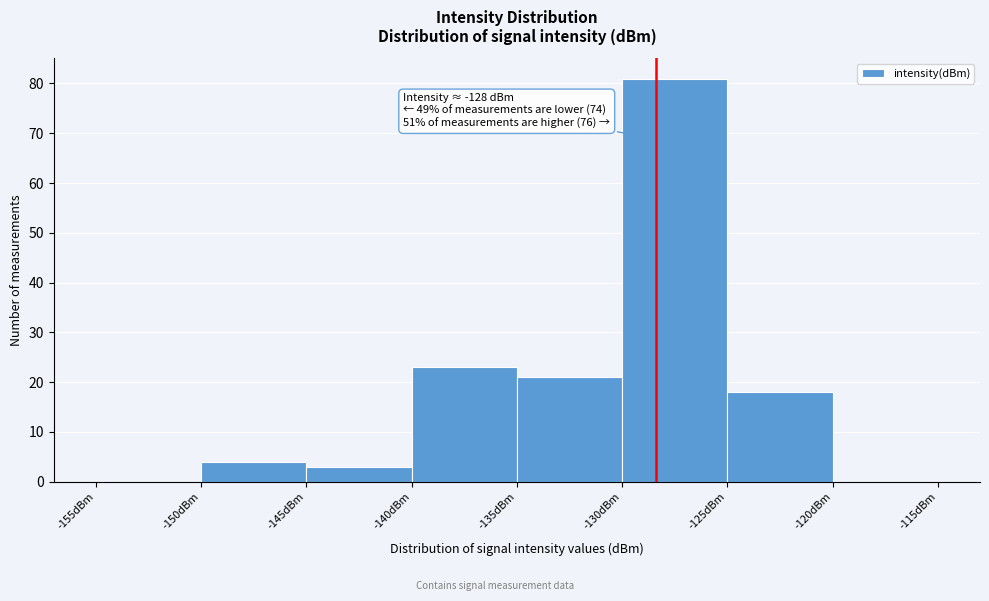

Over which range of the x-axis is the bar tallest?

-130 to -125